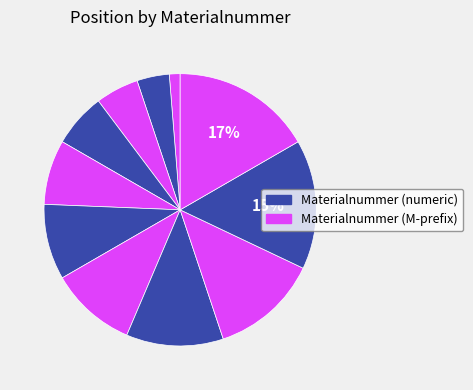

How many segments does this pie chart have?

11